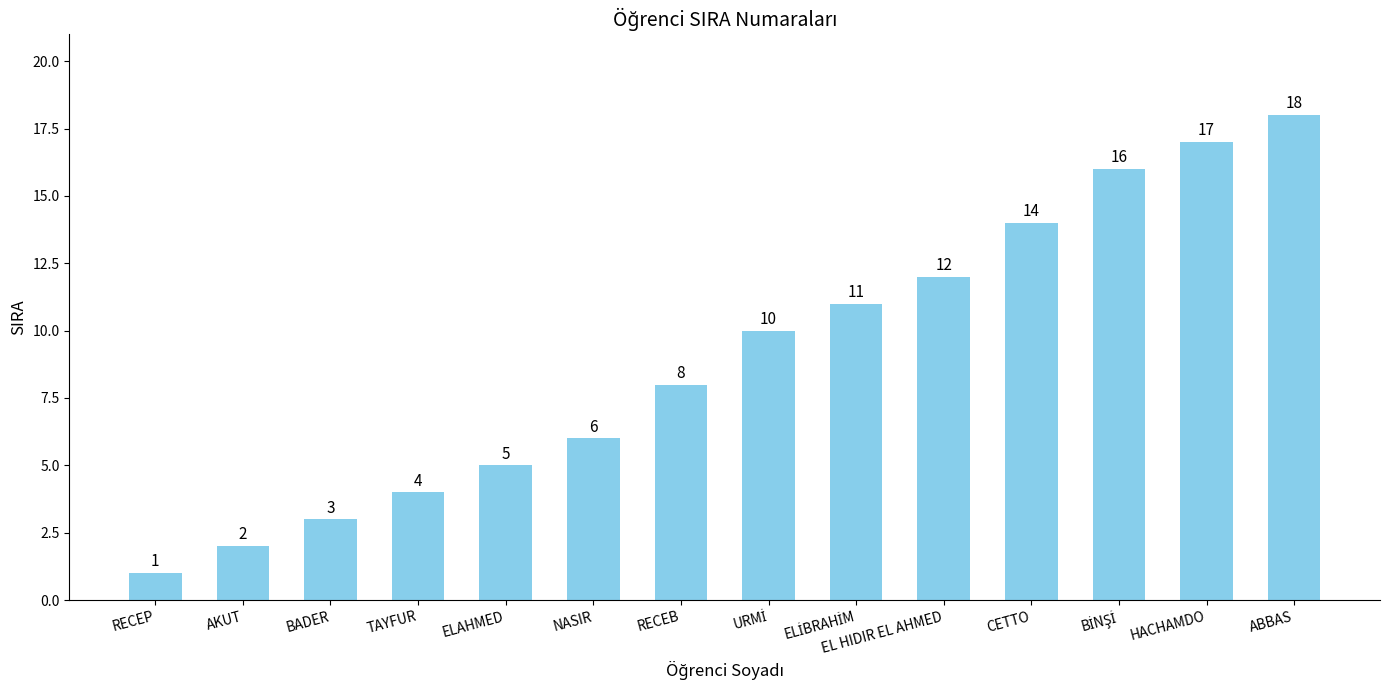

What is the label of the 6th bar from the left?

NASIR